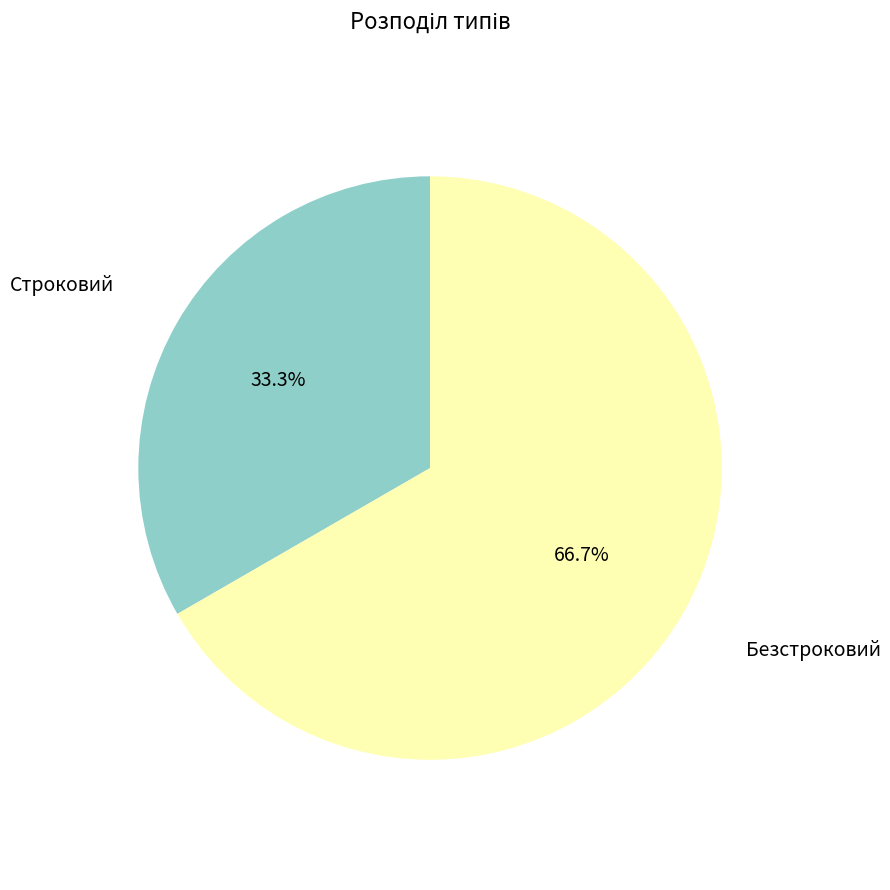

Is there a majority slice in this chart?

Yes